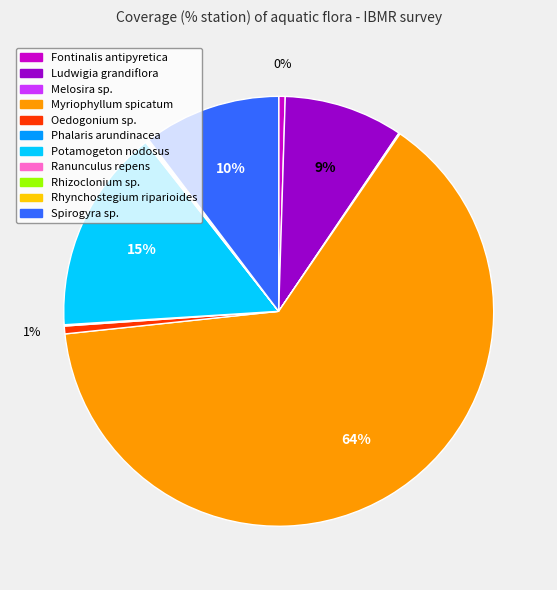

Combined, do Potamogeton nodosus and Ludwigia grandiflora account for over 50%?

No